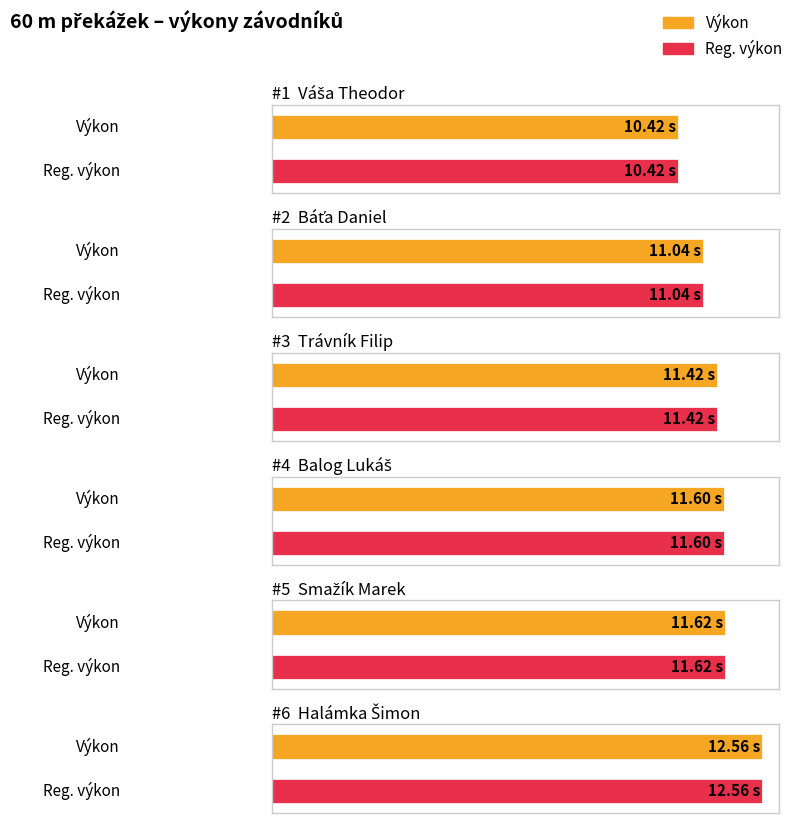

The Výkon series shows 11.0 at Báťa Daniel. True or false?

True